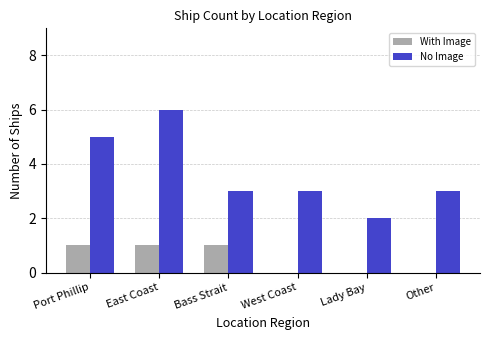

The value of No Image at West Coast is 5. True or false?

False